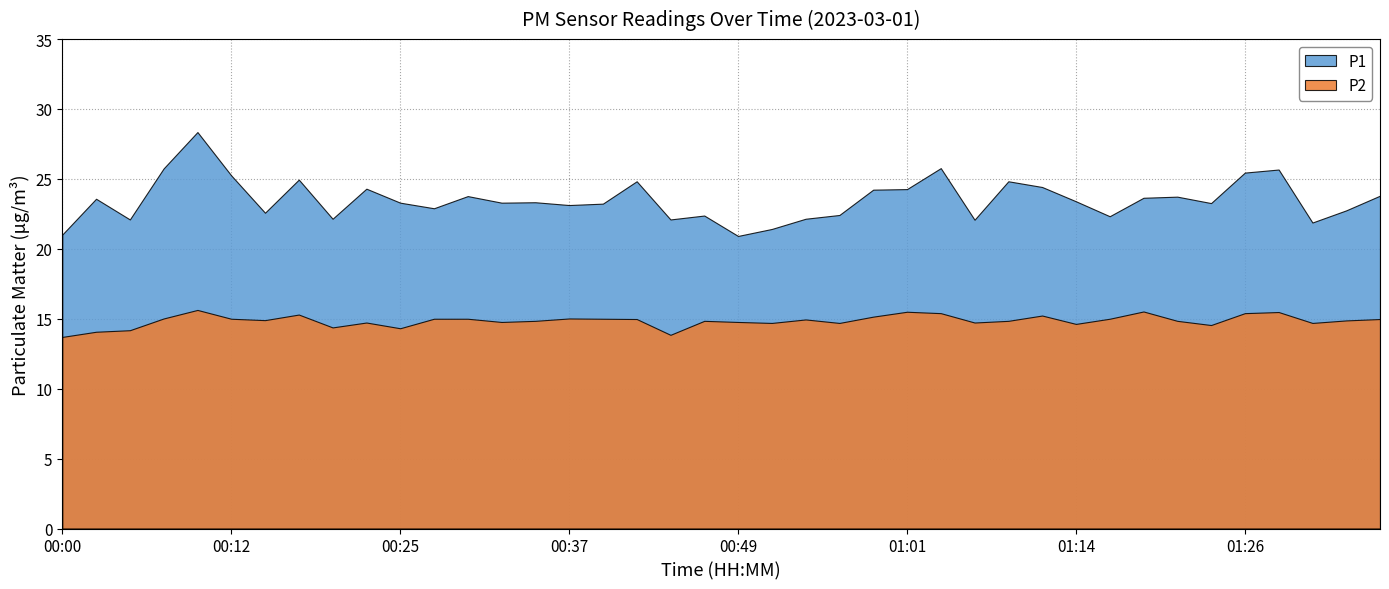

At which category is the sum across all series the highest?

00:10